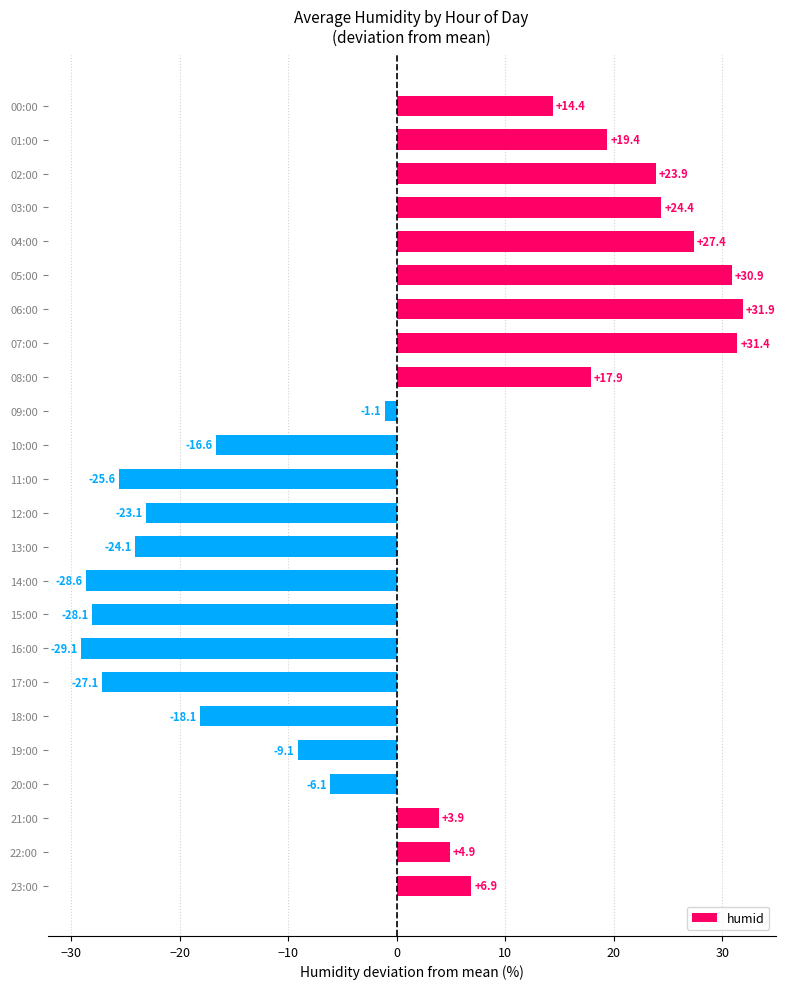

Reading top to bottom, what are all the values shown in this chart?

14.4	19.4	23.9	24.4	27.4	30.9	31.9	31.4	17.9	-1.1	-16.6	-25.6	-23.1	-24.1	-28.6	-28.1	-29.1	-27.1	-18.1	-9.1	-6.1	3.9	4.9	6.9